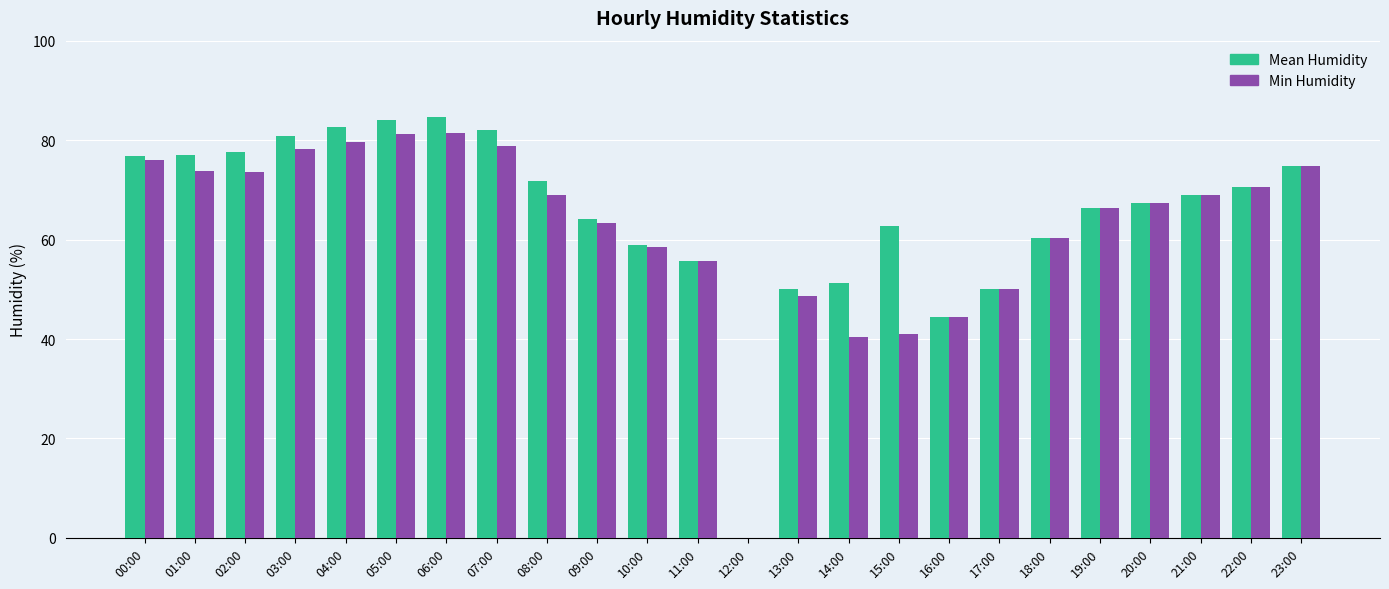

The value of Min Humidity at 12:00 is -35.2. True or false?

False